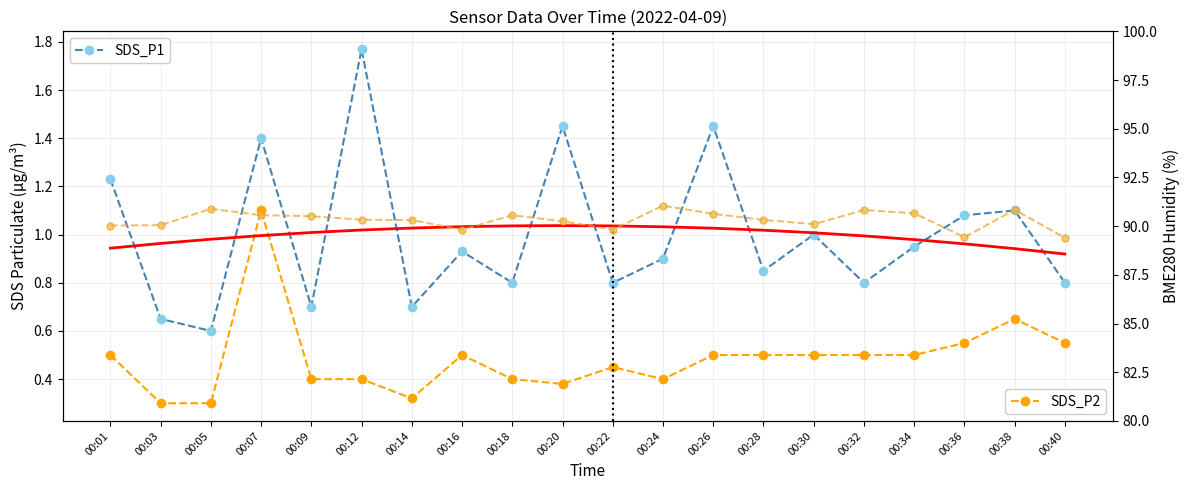

What is the spread (max minus min) of values at 00:16?

89.3